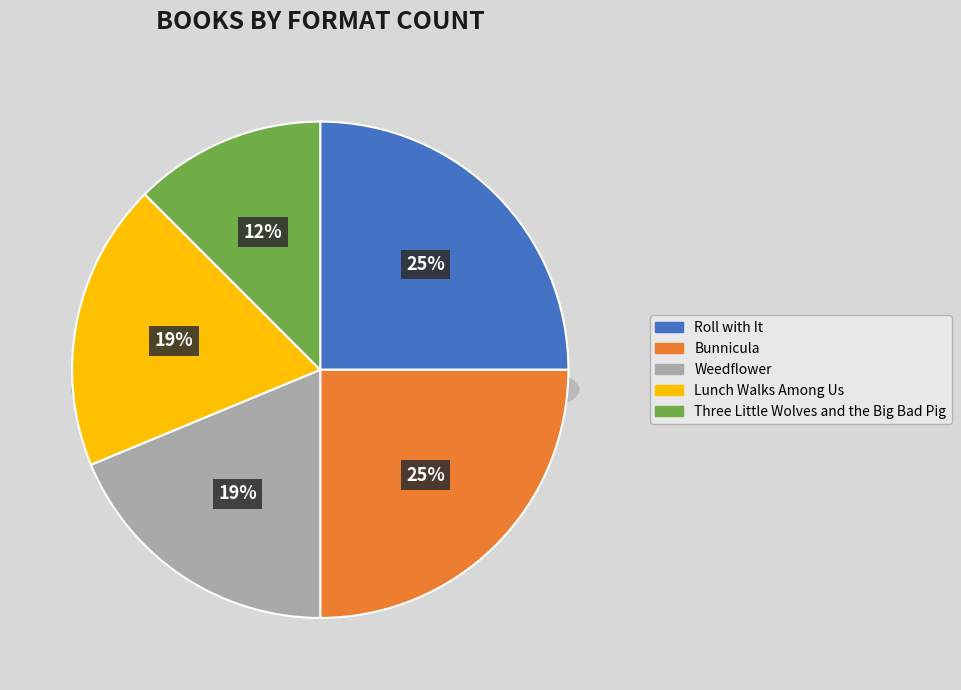

How many slices are in this pie chart?

5